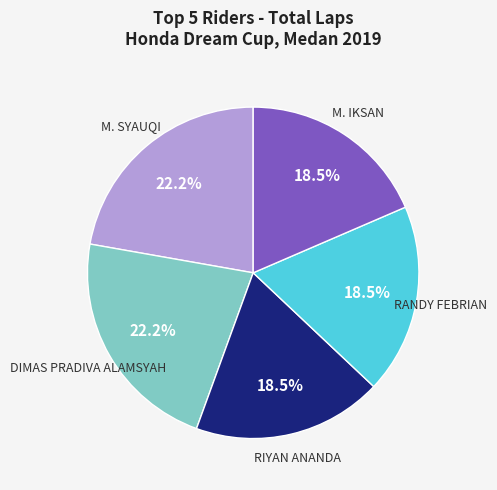

What is the ratio of the value at M. IKSAN to the value at RIYAN ANANDA?

1.0